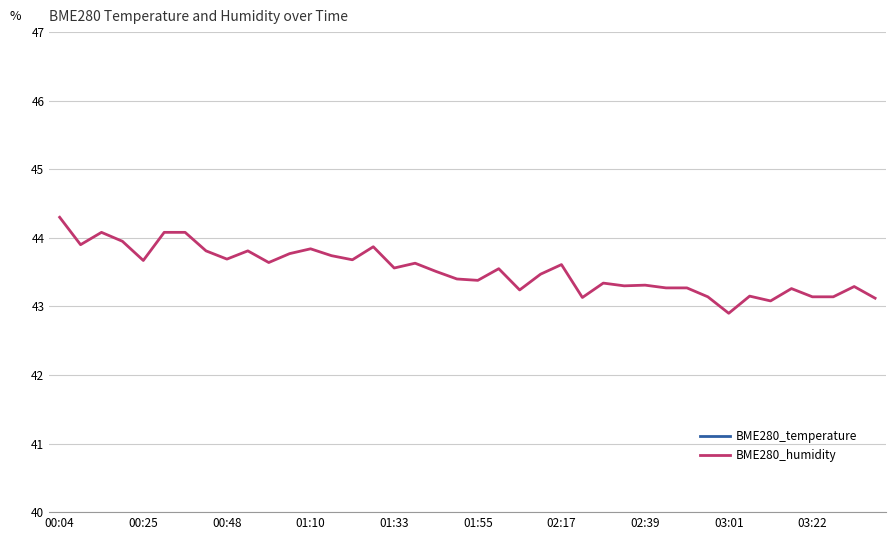

What is the highest value of the BME280_humidity series?

44.3